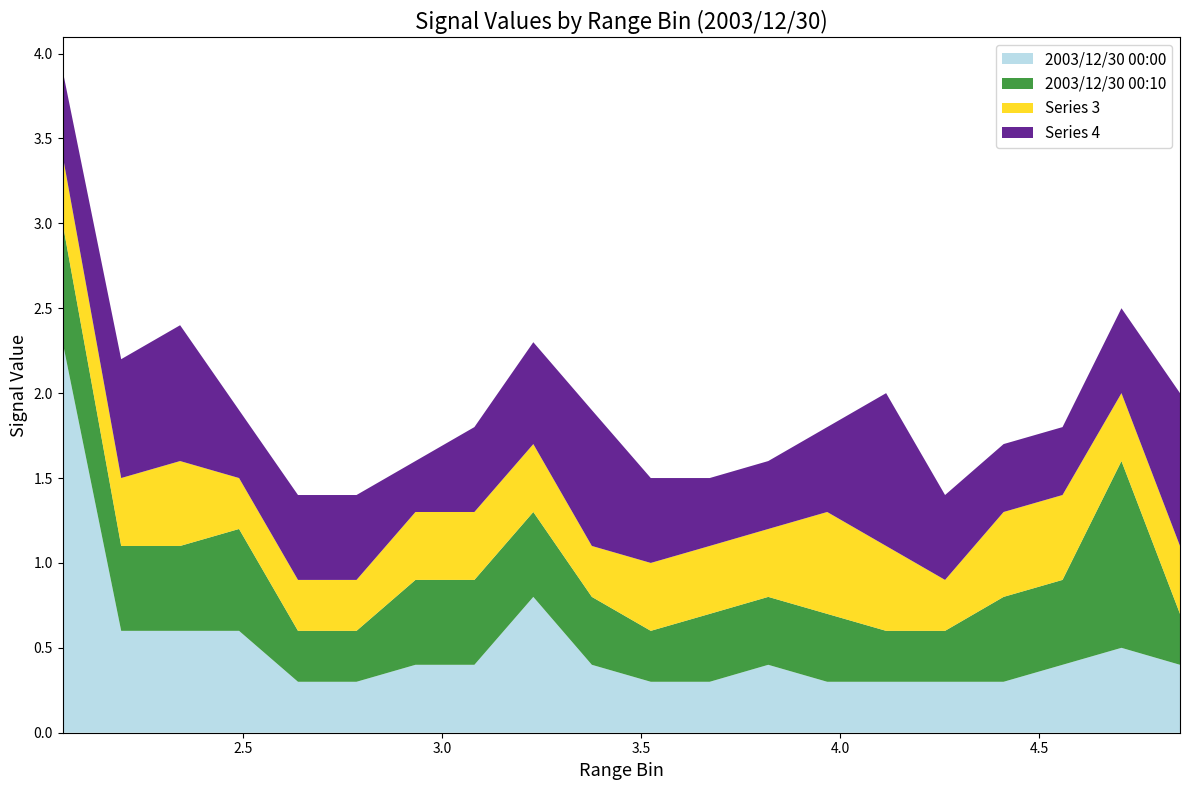

What is the lowest value of the 2003/12/30 00:00 series?

0.3